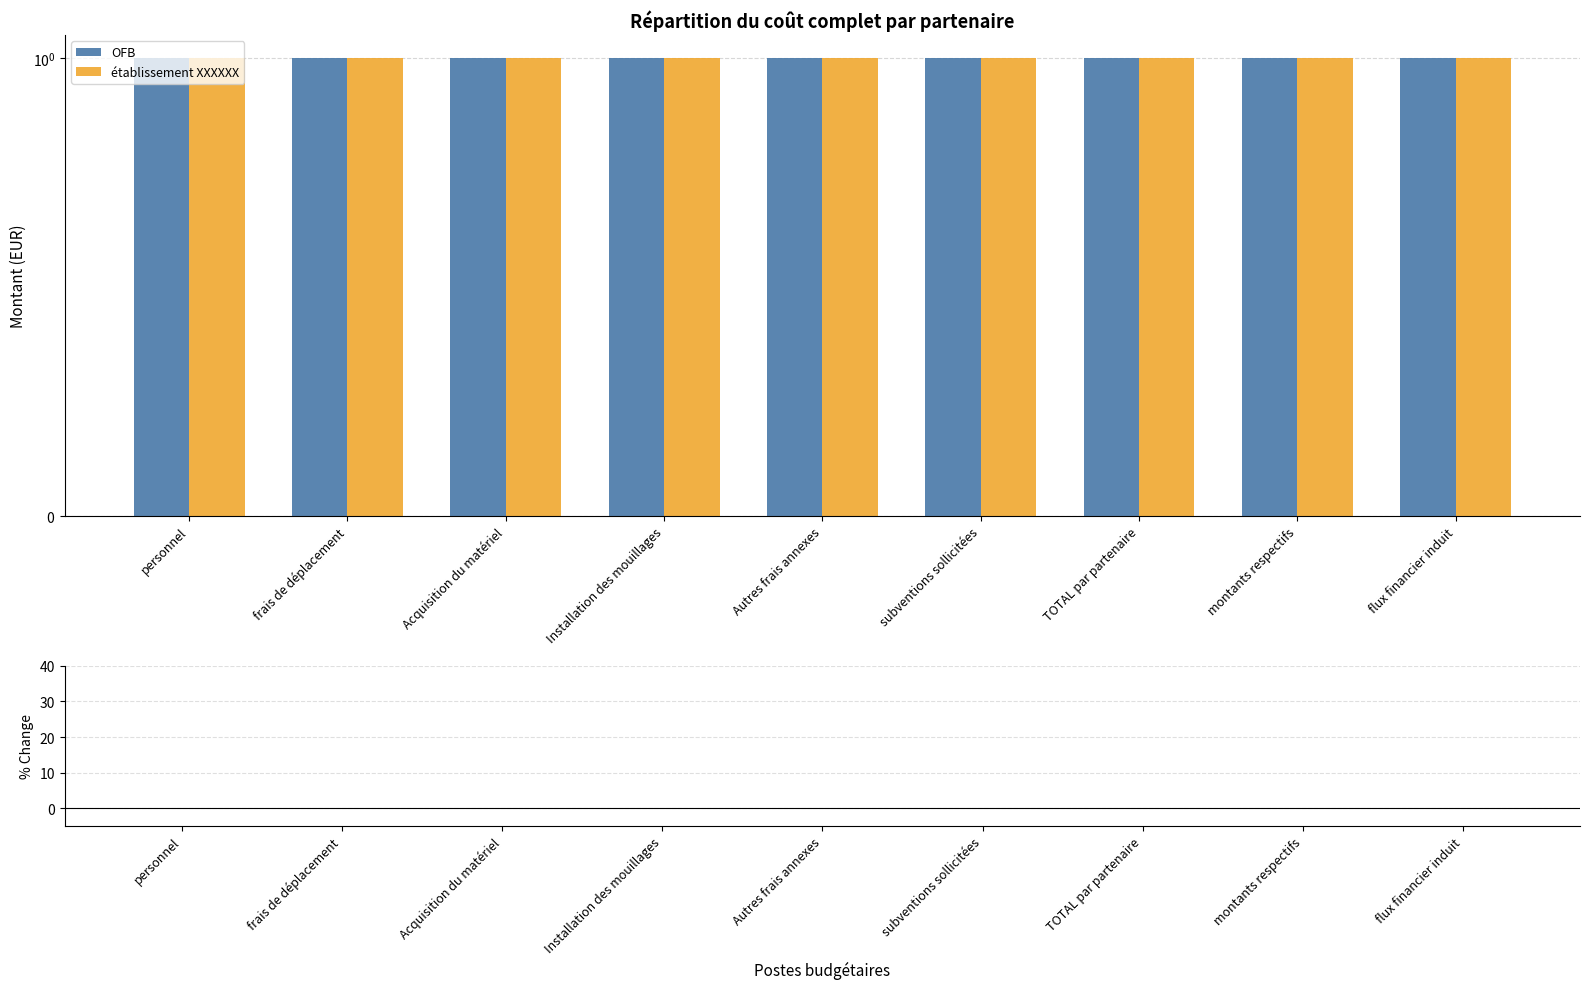

Reading right to left, what are all the values shown in this chart?

OFB: 1	1	1	1	1	1	1	1	1
établissement XXXXXX: 1	1	1	1	1	1	1	1	1
% Change: 0	0	0	0	0	0	0	0	0